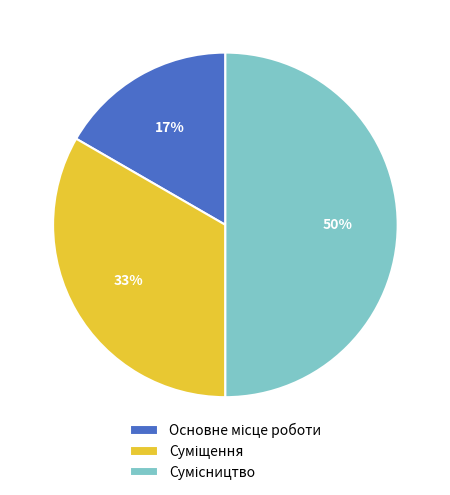

To the nearest percent, what is the difference between the largest and smallest slice percentages?

33%